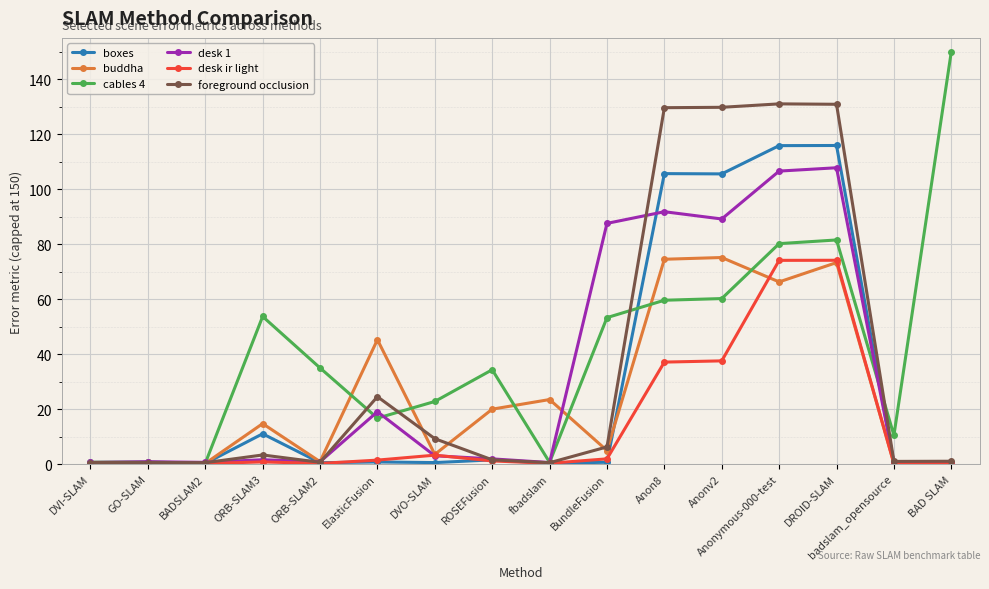

Count the number of categories in the chart.

16